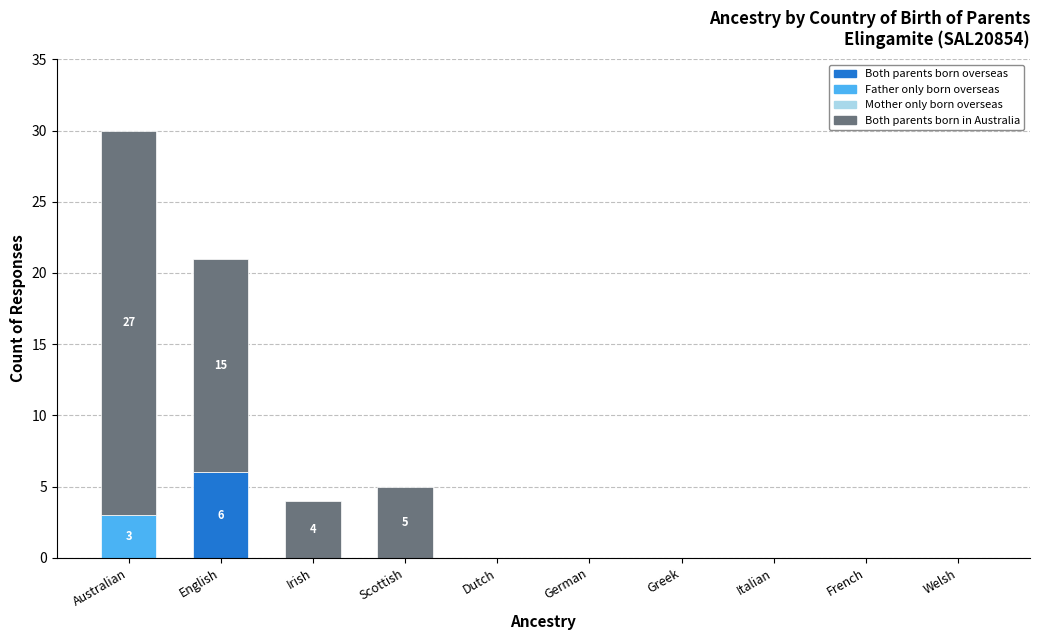

At which label does Both parents born overseas reach its peak?

English